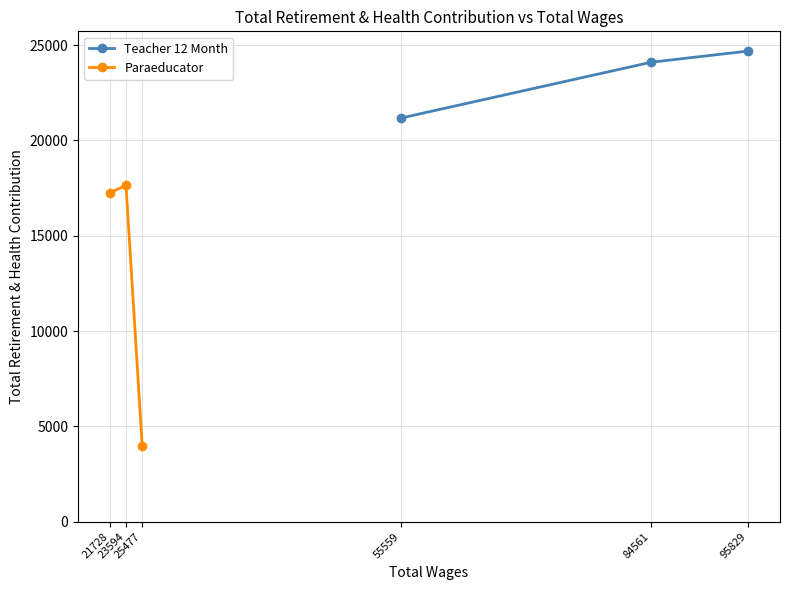

What is the value of the Teacher 12 Month point at the 3rd from the left?

24688